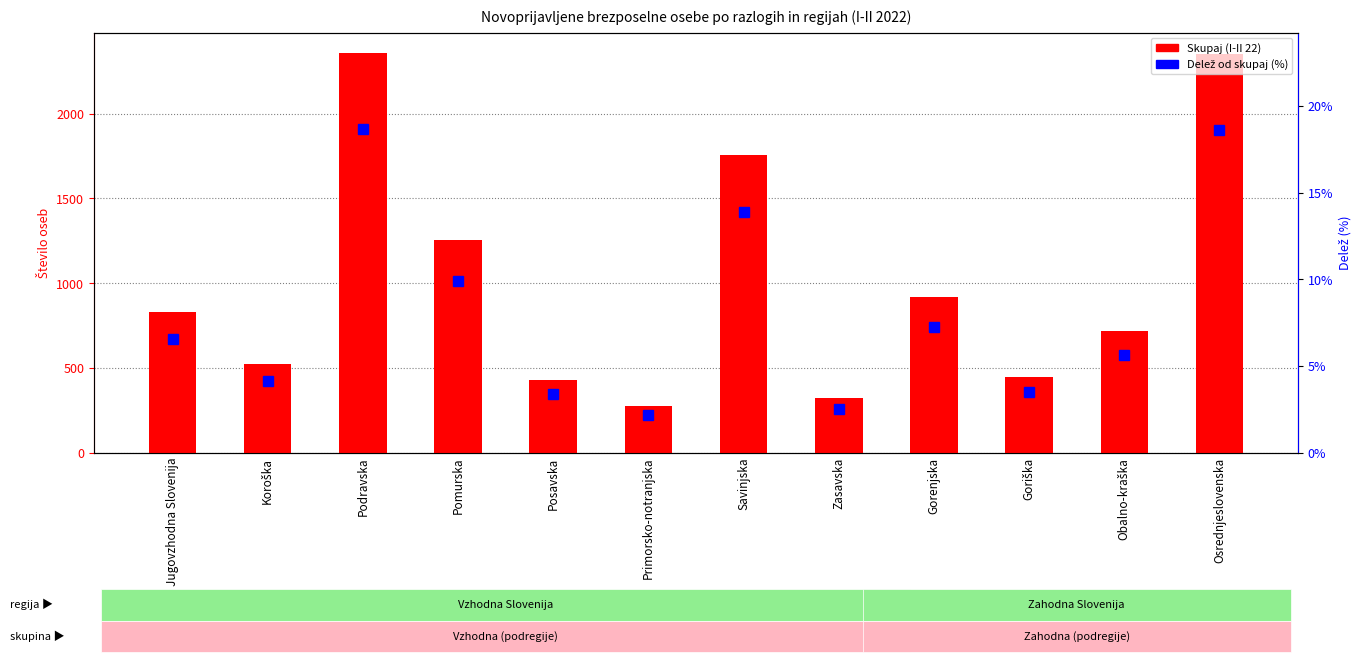

Which series has the largest total across all categories?

Skupaj (I-II 22)